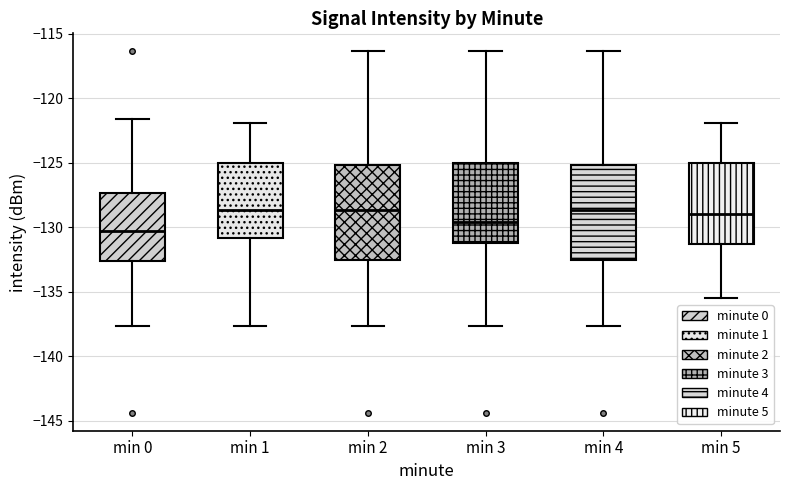

Where is the lower edge of the box for min 3 on the y-axis? The values are not printed on the chart, so give them approximately, as read against the axis.

-131.0